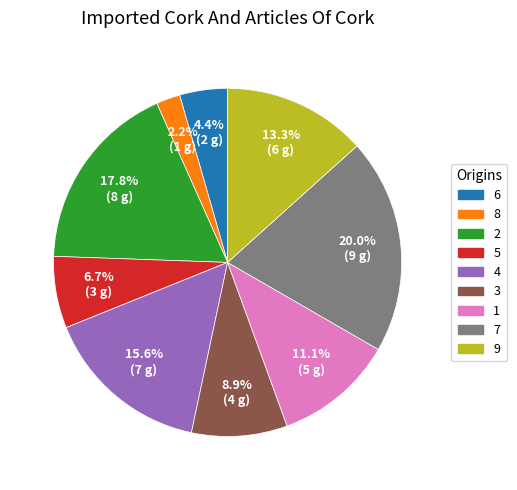

Is there a majority slice in this chart?

No